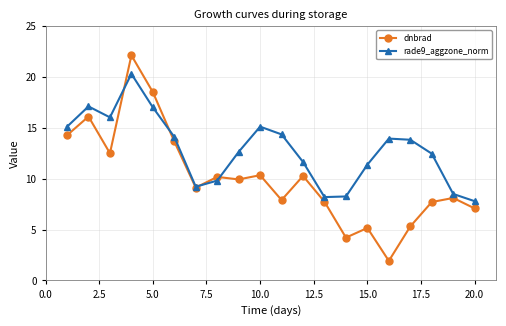

How many values in the rade9_aggzone_norm series are below 13?

10